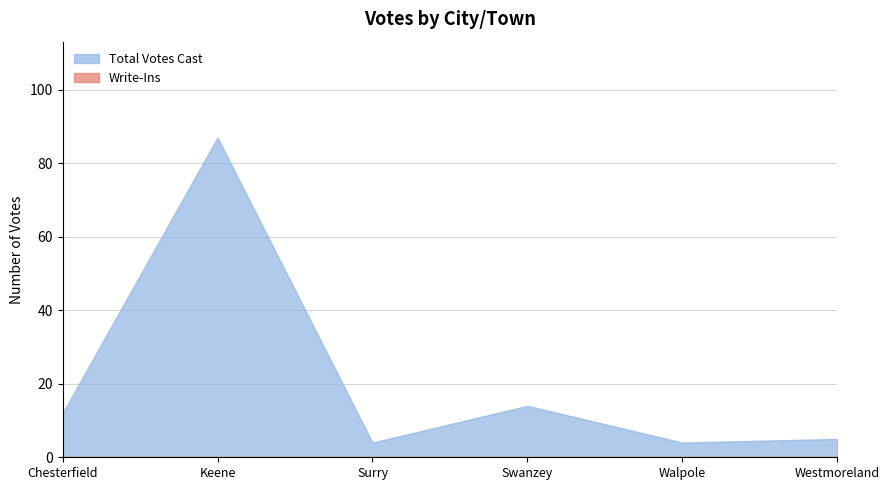

What is the value of the 1st point from the left?

12